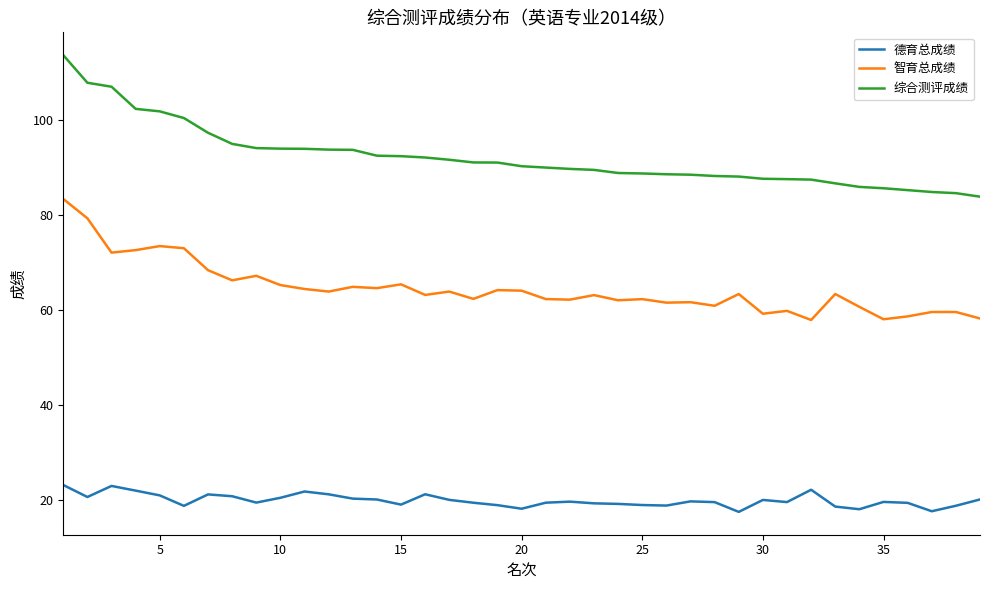

Does the chart display data point markers on the line(s)?

No